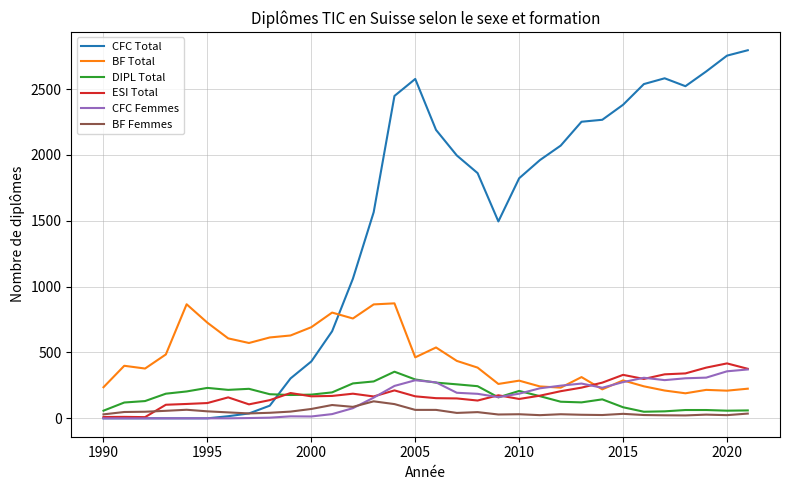

How many times do CFC Total and BF Total cross each other?

1